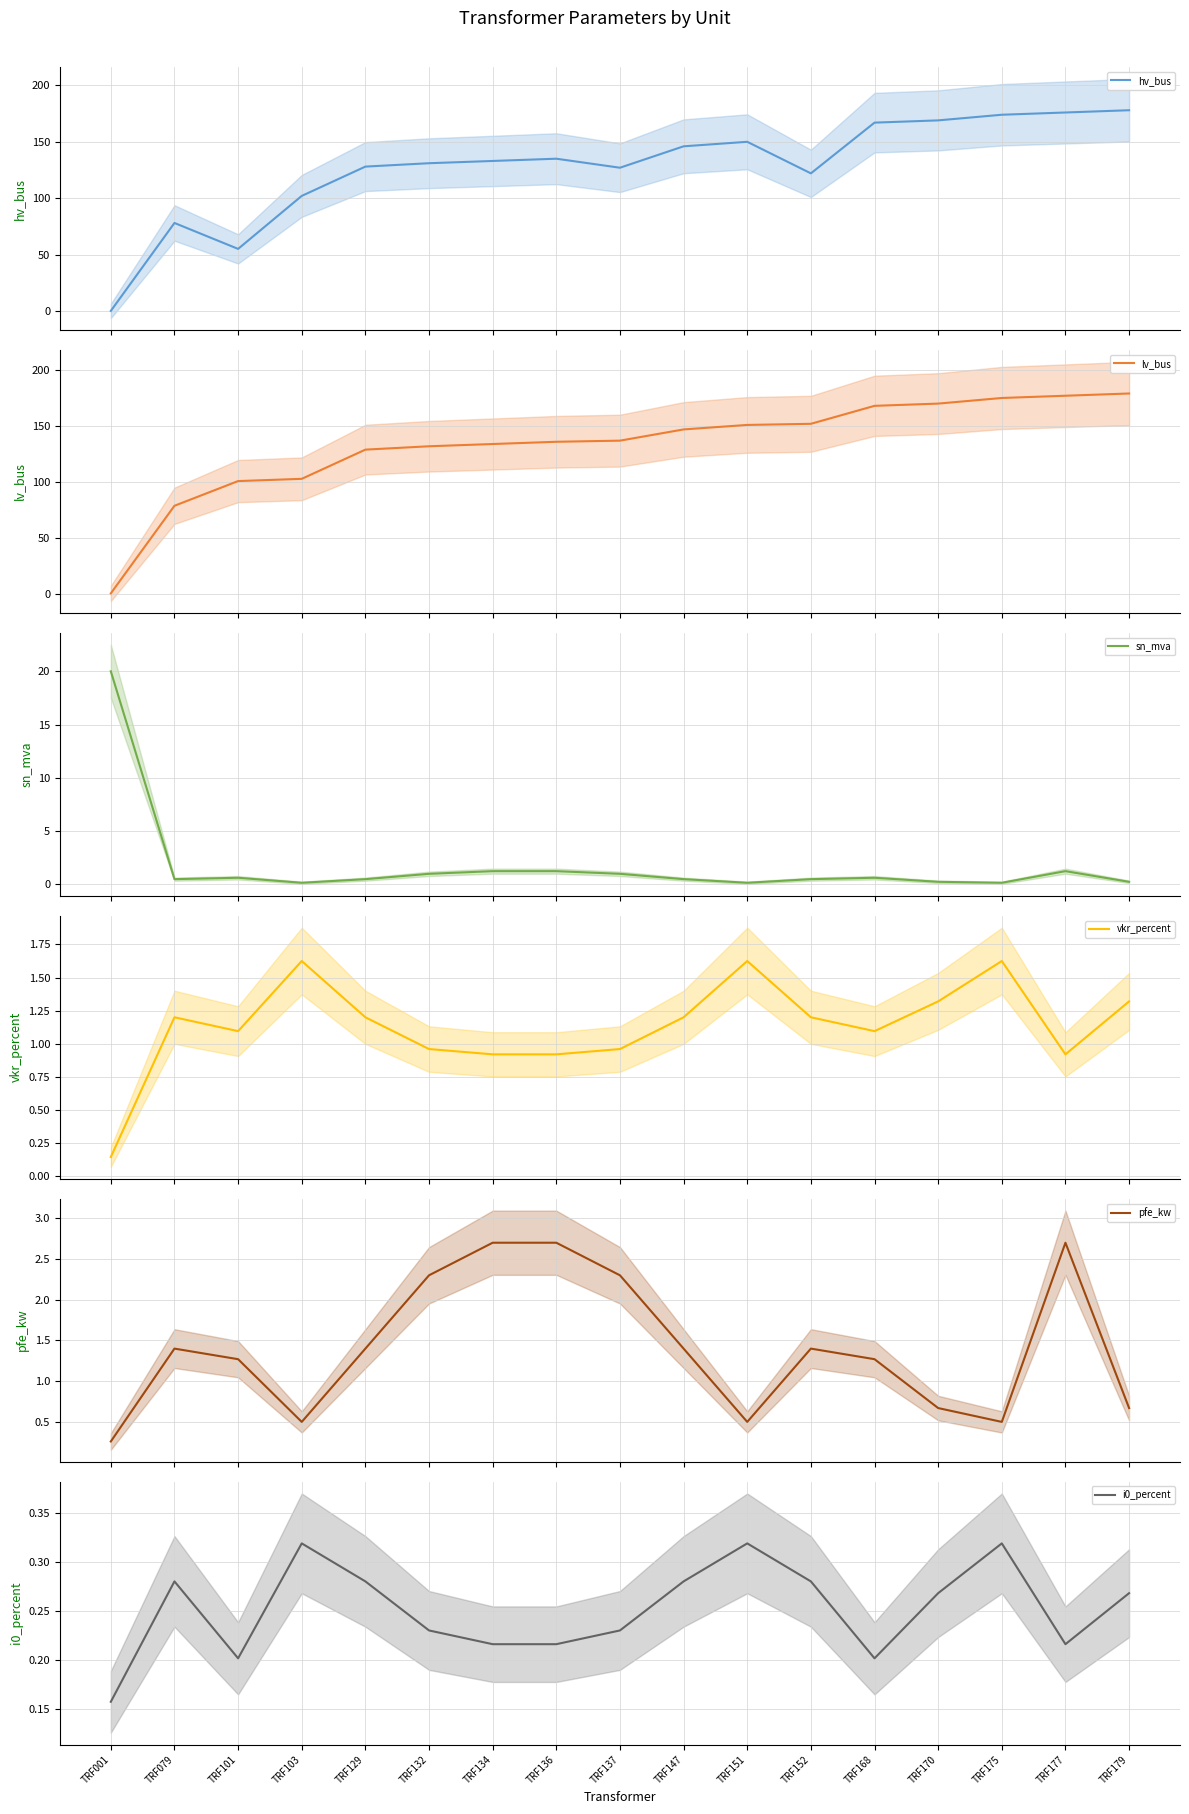

The hv_bus series shows 176.0 at TRF177. True or false?

True